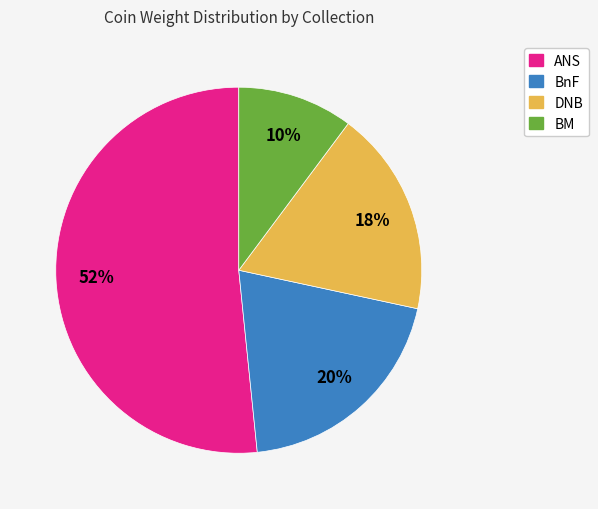

To the nearest percent, what is the average slice percentage?

25%